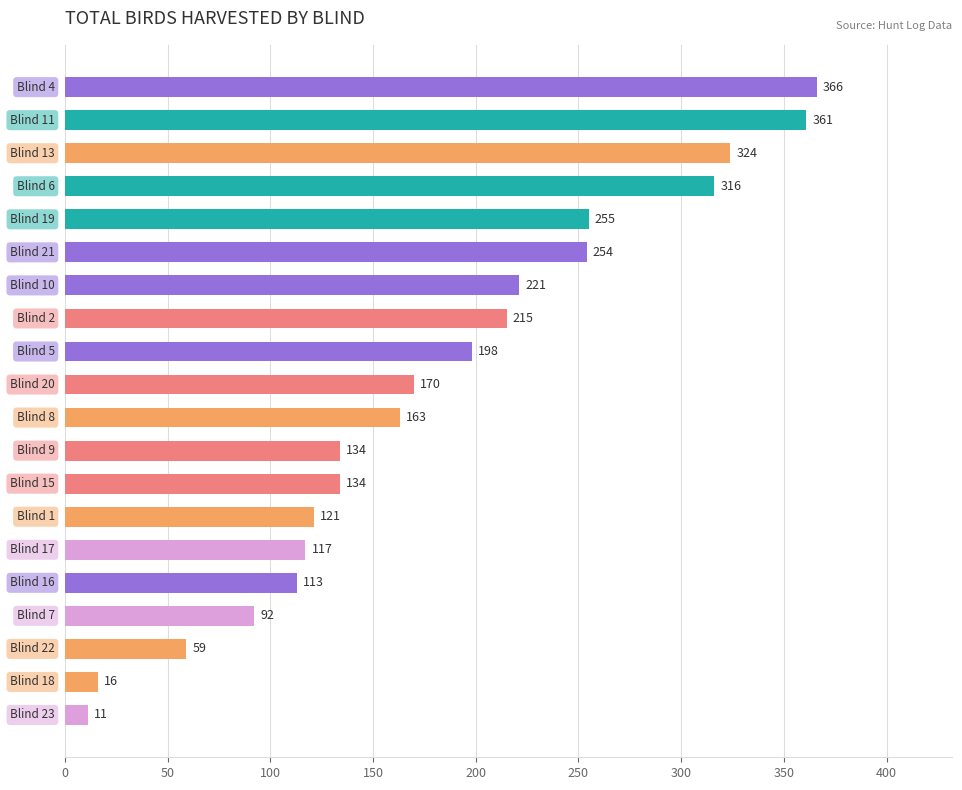

What is the value of the 18th bar from the top?

59